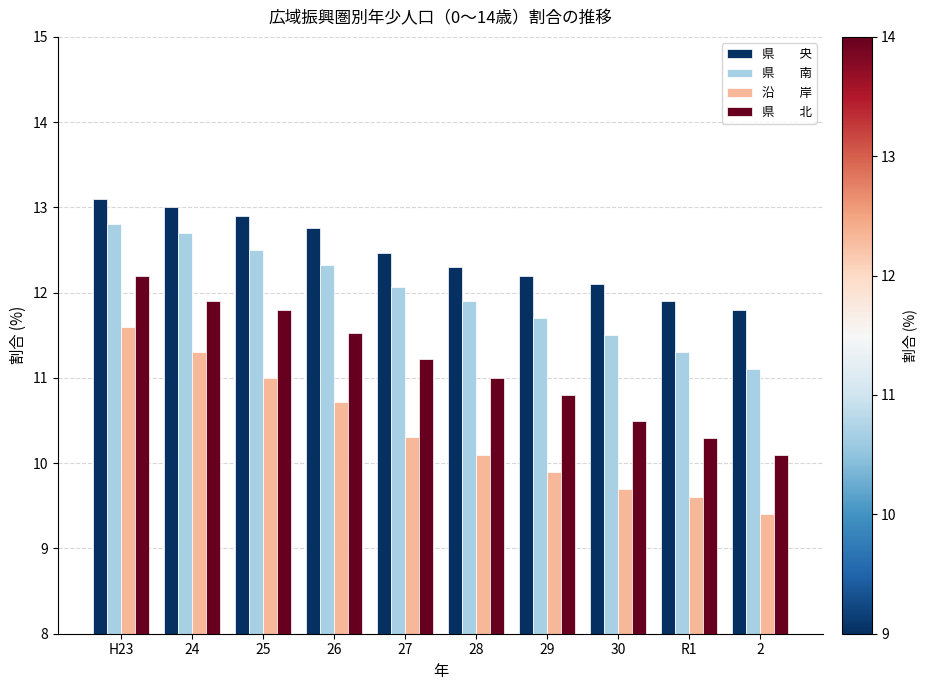

What is the difference between the highest and lowest values at 29?

2.3